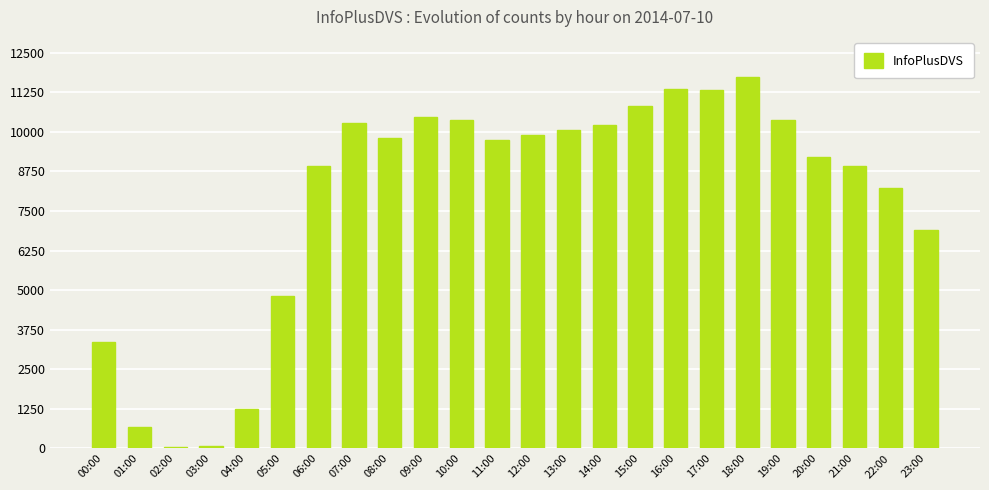

What is the maximum value shown in the chart?

11745